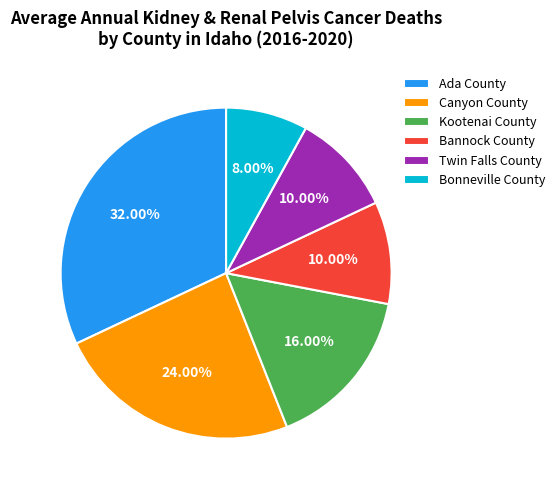

Is there any slice that represents more than half of the pie?

No